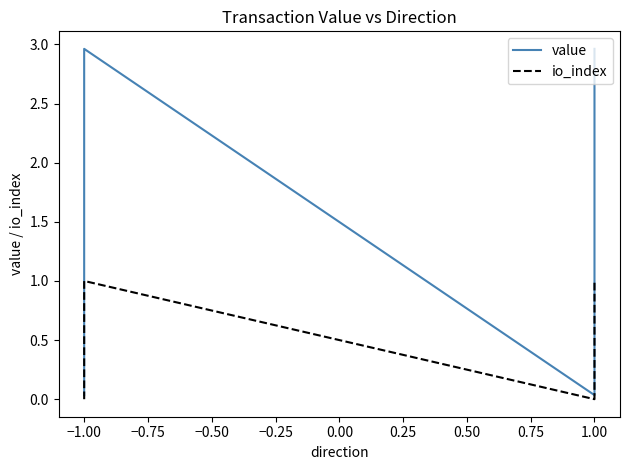

Is it true that io_index equals 1.0 at −1.00?

True